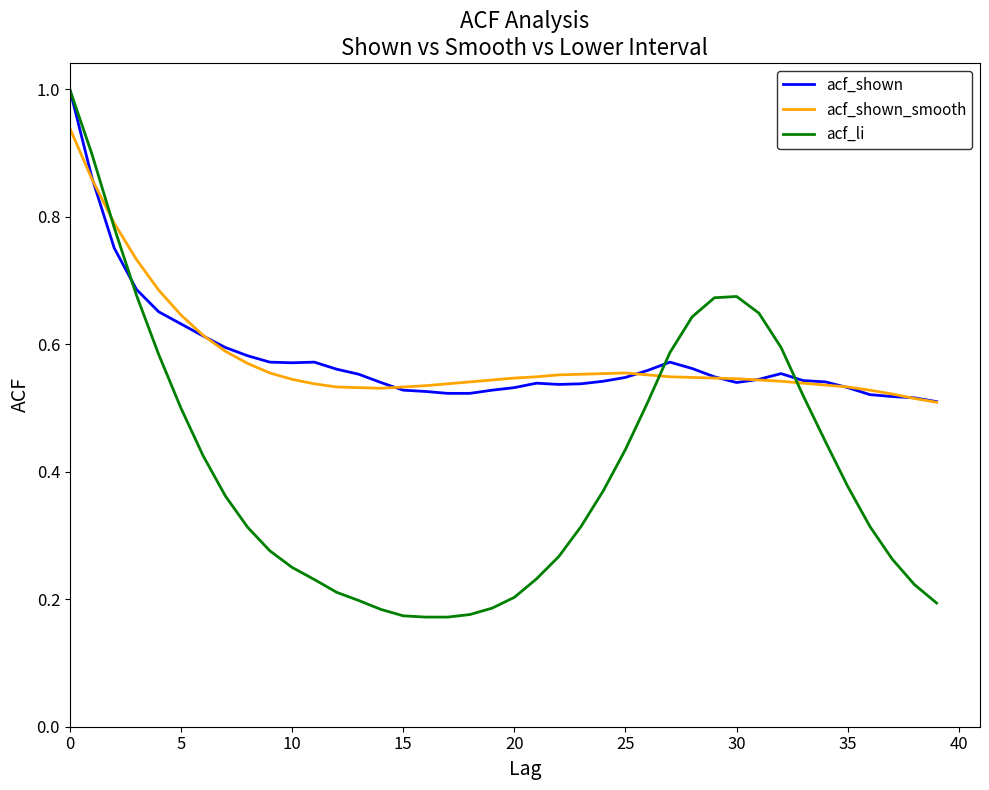

Which series has the widest spread of values?

acf_li